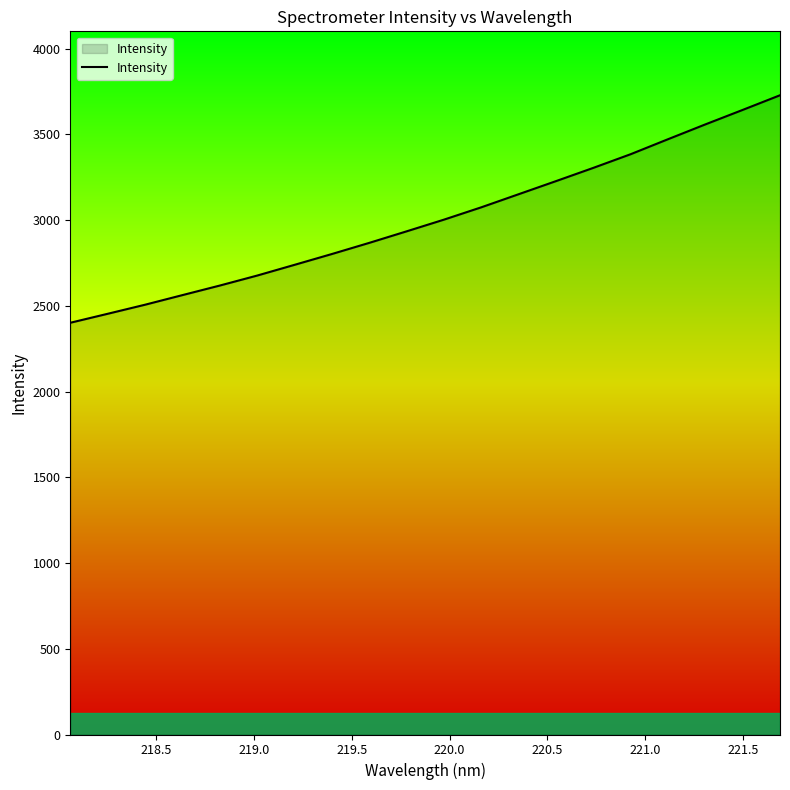

How many lines are shown in the chart?

1